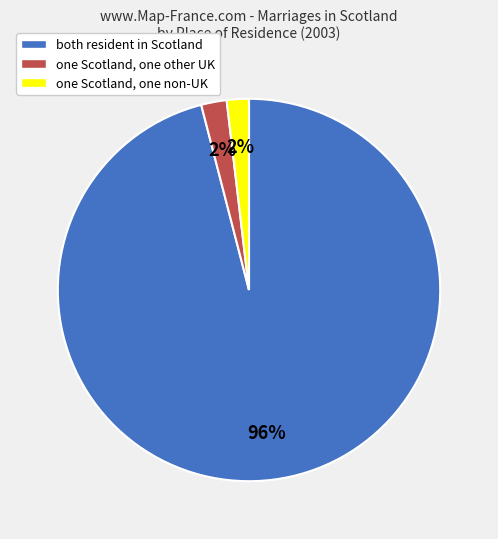

The one Scotland, one other UK slice represents 2% of the pie. True or false?

True